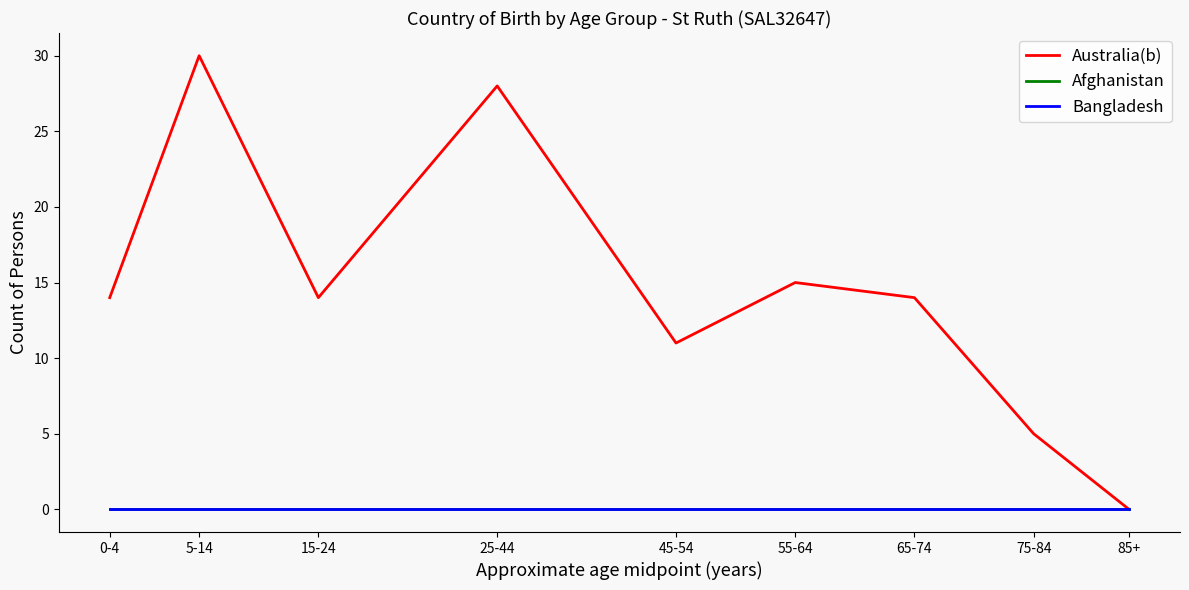

Does the chart have visible grid lines?

No